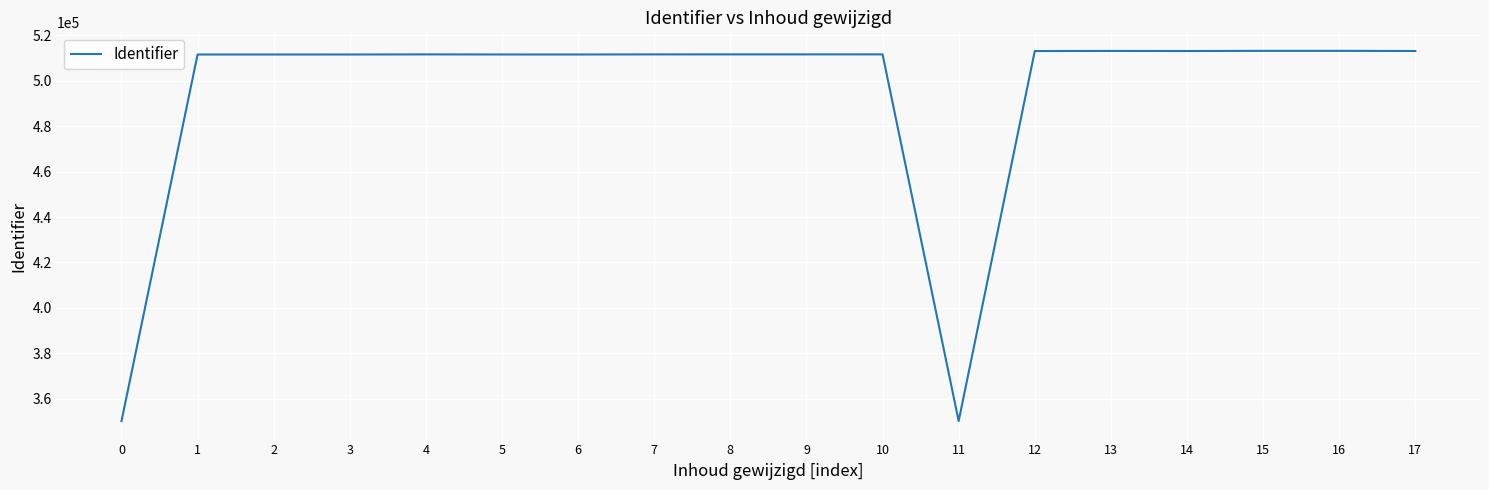

What is the smallest value displayed?

350252